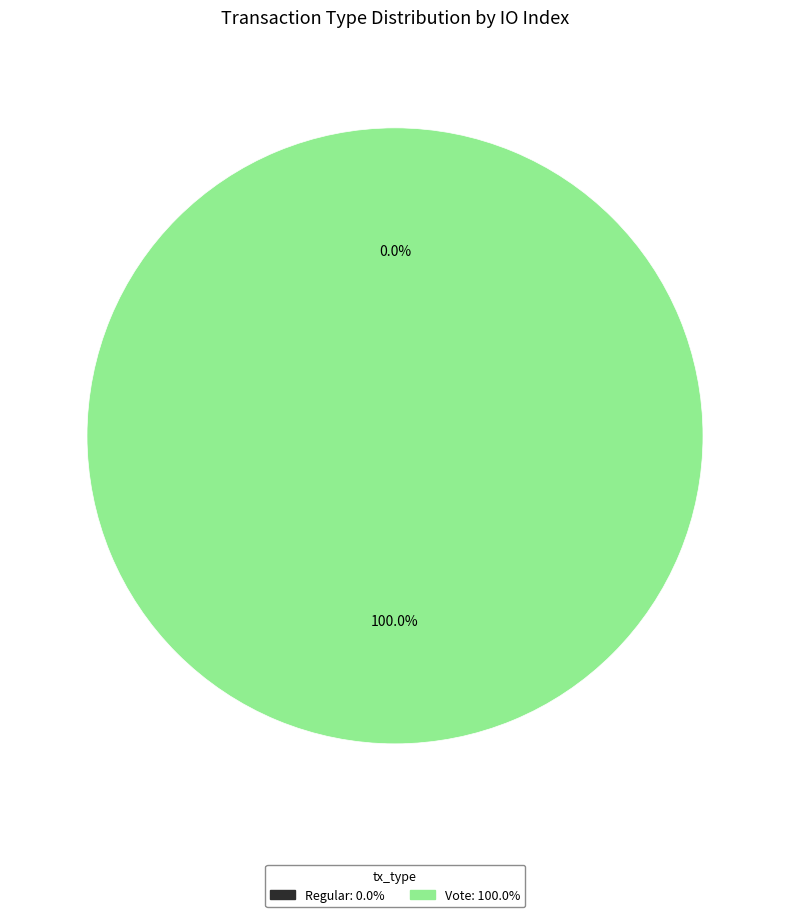

Between Vote and Regular, which is larger?

Vote